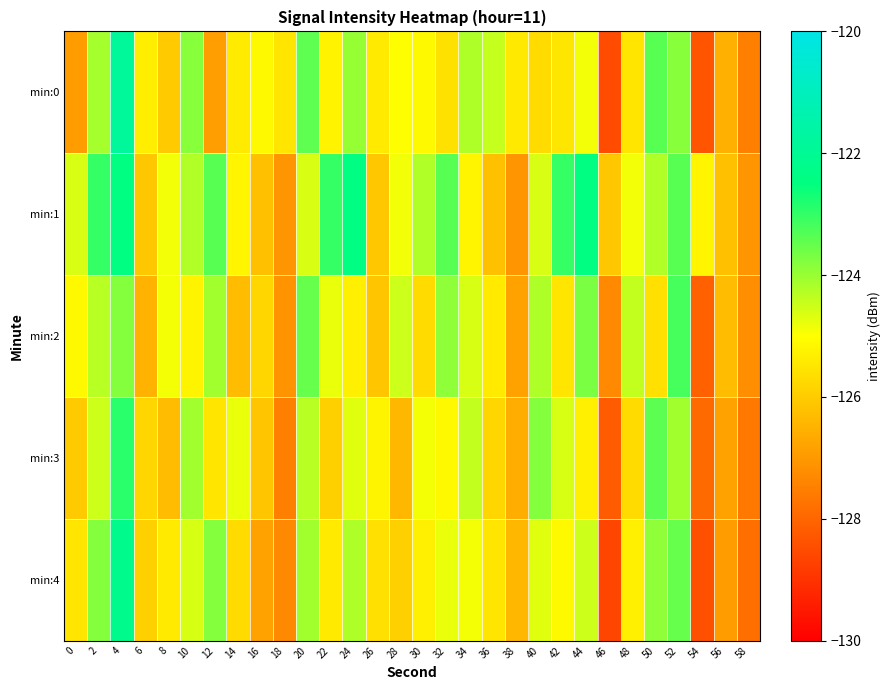

Reading left to right, extract all data points from this chart.

min:0: 0=-126.9	2=-124.1	4=-121.8	6=-125.3	8=-126.0	10=-123.8	12=-126.9	14=-125.4	16=-125.1	18=-125.5	20=-123.4	22=-125.2	24=-124.0	26=-125.4	28=-125.0	30=-125.1	32=-125.6	34=-124.2	36=-124.4	38=-125.4	40=-125.7	42=-125.5	44=-124.9	46=-128.5	48=-125.5	50=-123.4	52=-123.8	54=-128.3	56=-126.5	58=-127.5
min:1: 0=-124.6	2=-123.0	4=-122.4	6=-126.1	8=-124.9	10=-124.2	12=-123.4	14=-125.2	16=-126.2	18=-127.1	20=-124.6	22=-123.0	24=-122.4	26=-126.1	28=-124.9	30=-124.2	32=-123.4	34=-125.2	36=-126.2	38=-127.1	40=-124.6	42=-123.0	44=-122.4	46=-126.1	48=-124.9	50=-124.2	52=-123.4	54=-125.2	56=-126.2	58=-127.1
min:2: 0=-125.1	2=-124.3	4=-123.8	6=-126.5	8=-124.9	10=-125.2	12=-124.1	14=-126.3	16=-125.8	18=-127.1	20=-123.5	22=-124.8	24=-125.3	26=-126.1	28=-124.5	30=-125.7	32=-123.9	34=-124.6	36=-125.4	38=-126.8	40=-124.2	42=-125.5	44=-123.7	46=-127.3	48=-124.4	50=-125.6	52=-123.2	54=-128.1	56=-126.3	58=-127.2
min:3: 0=-126.0	2=-124.5	4=-122.9	6=-125.8	8=-126.3	10=-124.1	12=-125.5	14=-124.8	16=-126.1	18=-127.5	20=-124.3	22=-125.9	24=-124.7	26=-125.2	28=-126.4	30=-124.9	32=-125.1	34=-124.4	36=-125.8	38=-126.6	40=-123.8	42=-124.6	44=-125.3	46=-128.2	48=-125.7	50=-123.4	52=-124.1	54=-127.9	56=-126.8	58=-127.6
min:4: 0=-125.5	2=-123.8	4=-122.2	6=-125.9	8=-125.4	10=-124.6	12=-123.8	14=-125.7	16=-126.8	18=-127.3	20=-124.1	22=-125.4	24=-124.2	26=-125.6	28=-125.9	30=-125.3	32=-124.8	34=-124.9	36=-125.5	38=-126.4	40=-124.7	42=-125.1	44=-124.5	46=-128.6	48=-125.3	50=-123.9	52=-123.5	54=-128.4	56=-126.9	58=-127.8